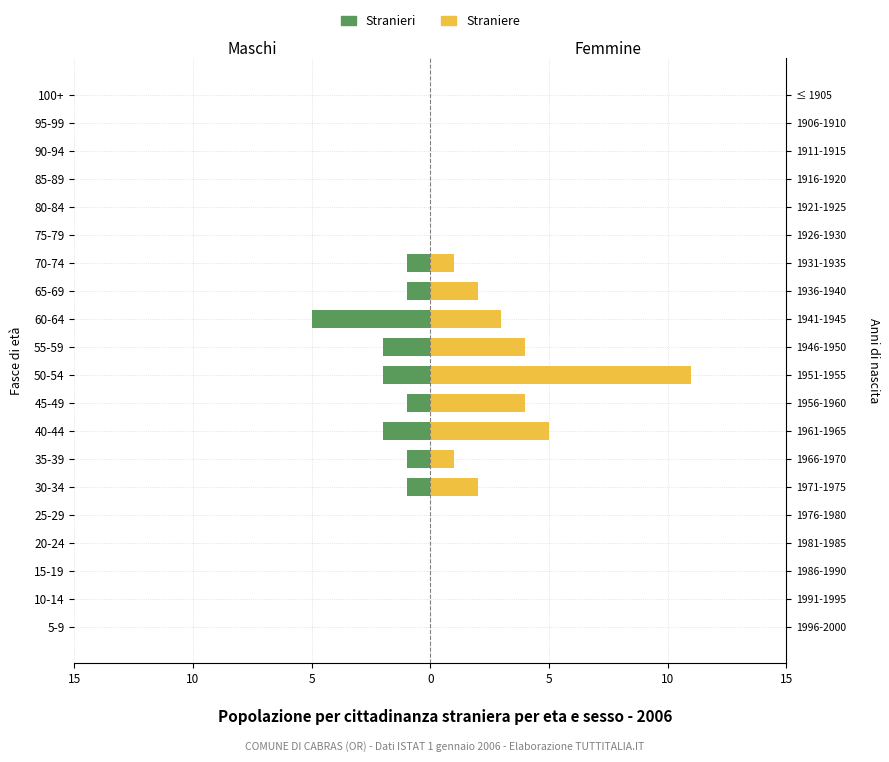

Does the chart contain stacked bars?

No